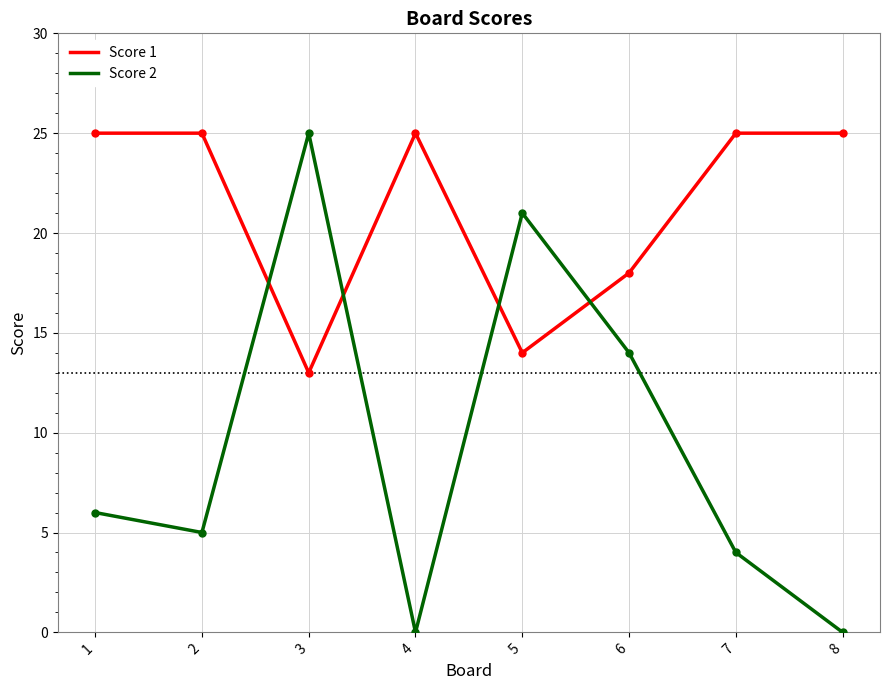

Which series changed the most between 4 and 6?

Score 2